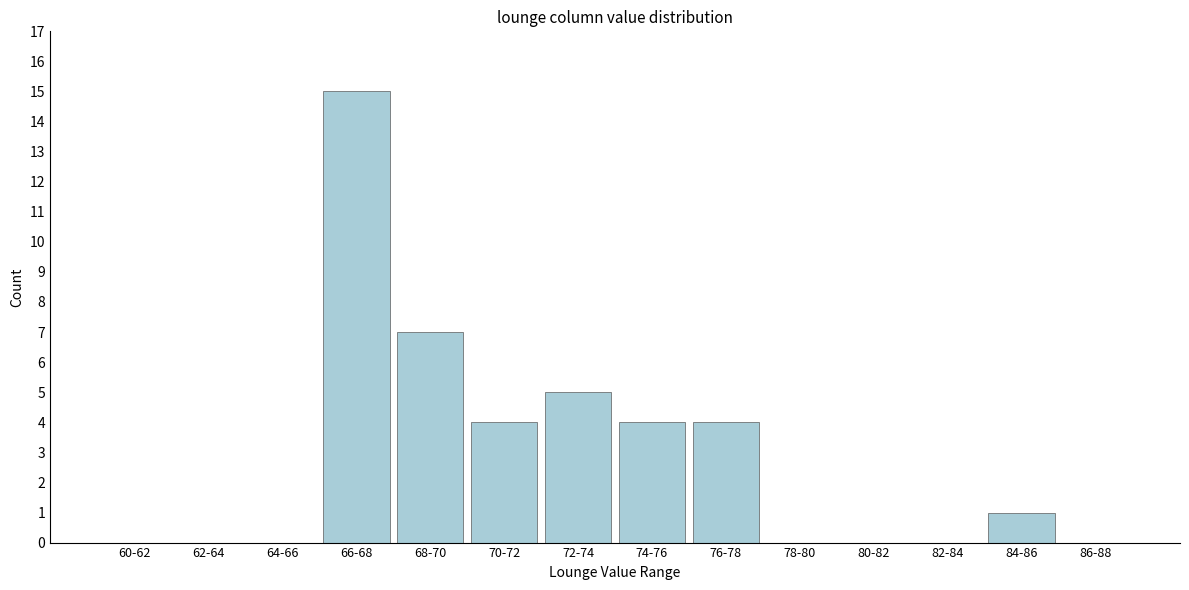

Reading left to right, what are all the values shown in this chart?

60-62=0	62-64=0	64-66=0	66-68=15	68-70=7	70-72=4	72-74=5	74-76=4	76-78=4	78-80=0	80-82=0	82-84=0	84-86=1	86-88=0